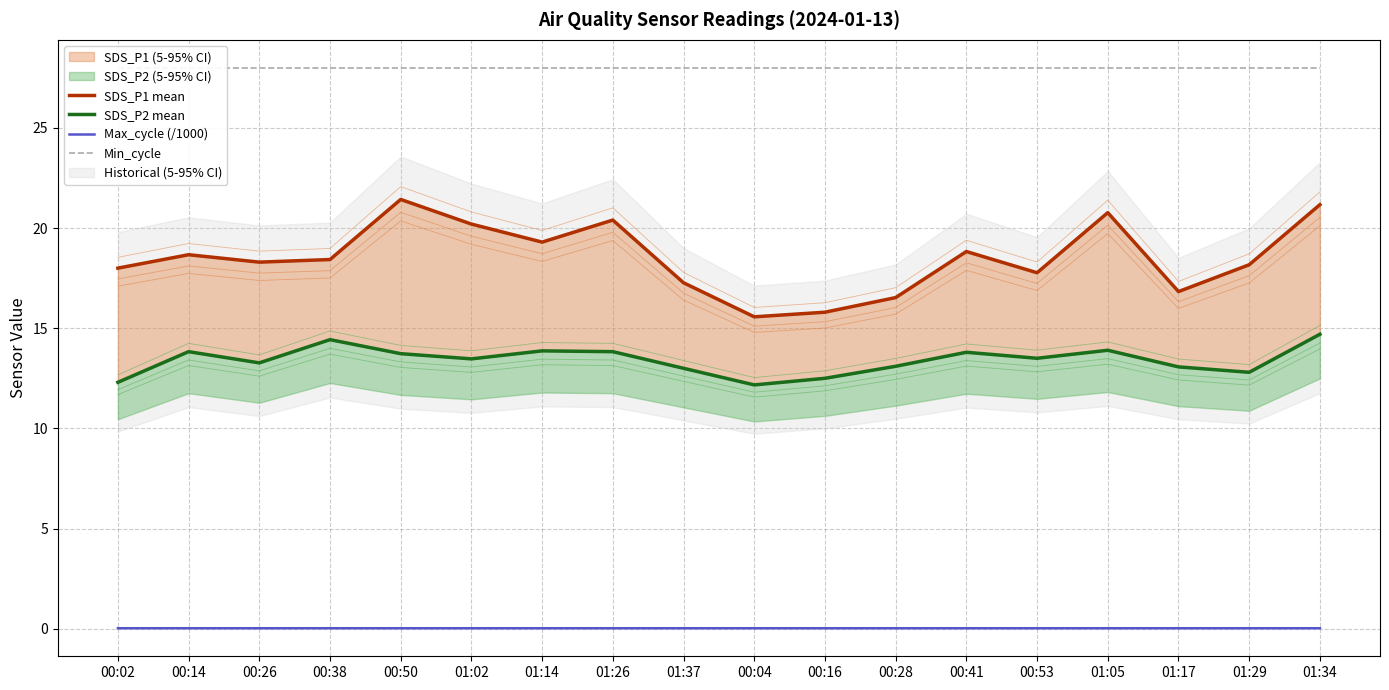

At which label does Min_cycle reach its minimum?

00:02